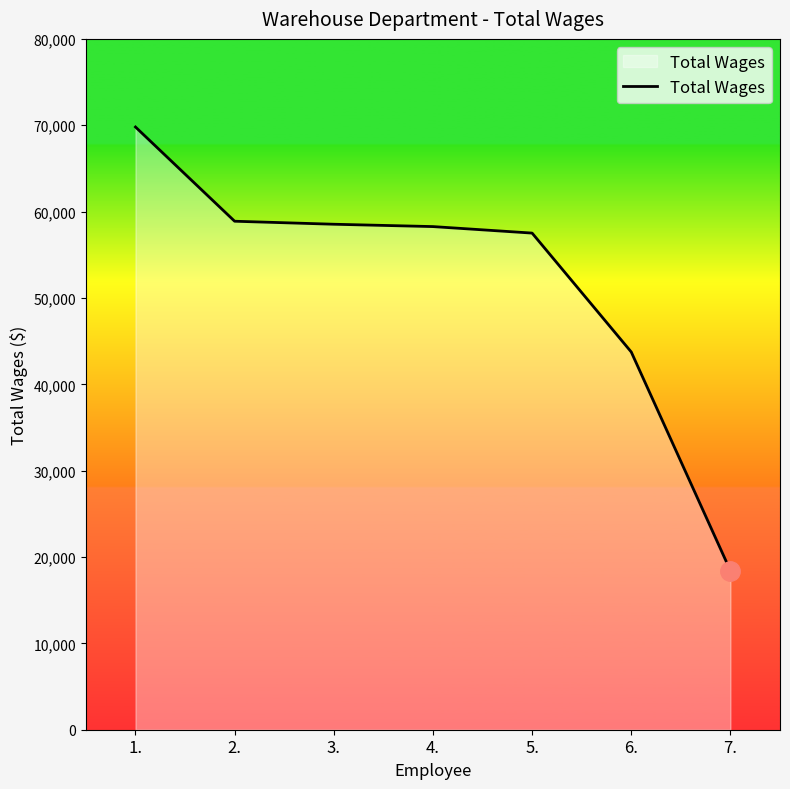

How many distinct data groups are displayed?

1